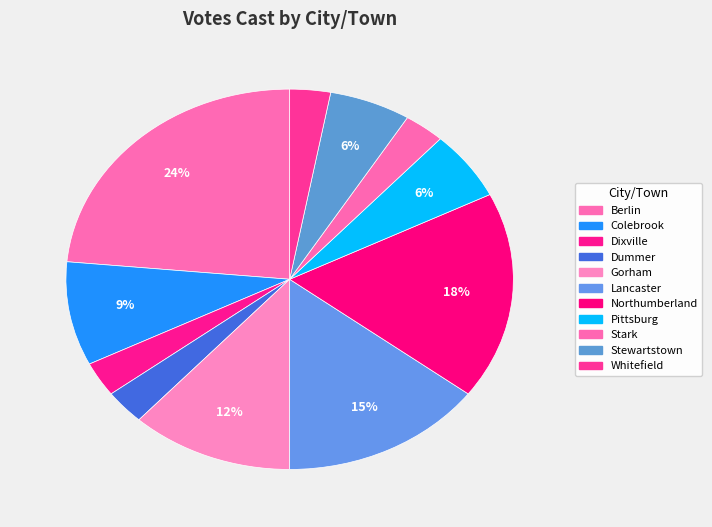

Does any single category account for the majority?

No